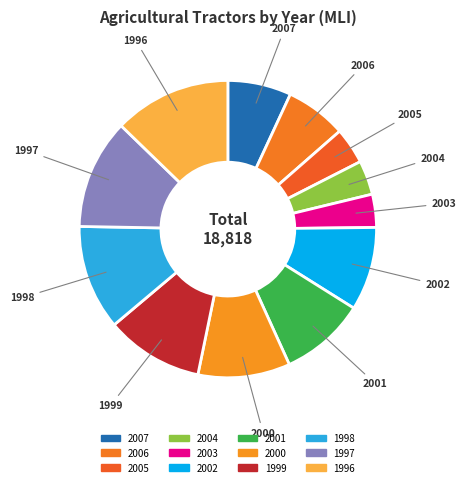

To the nearest percent, what is the difference between the 2006 and 2004 slice percentages?

3%